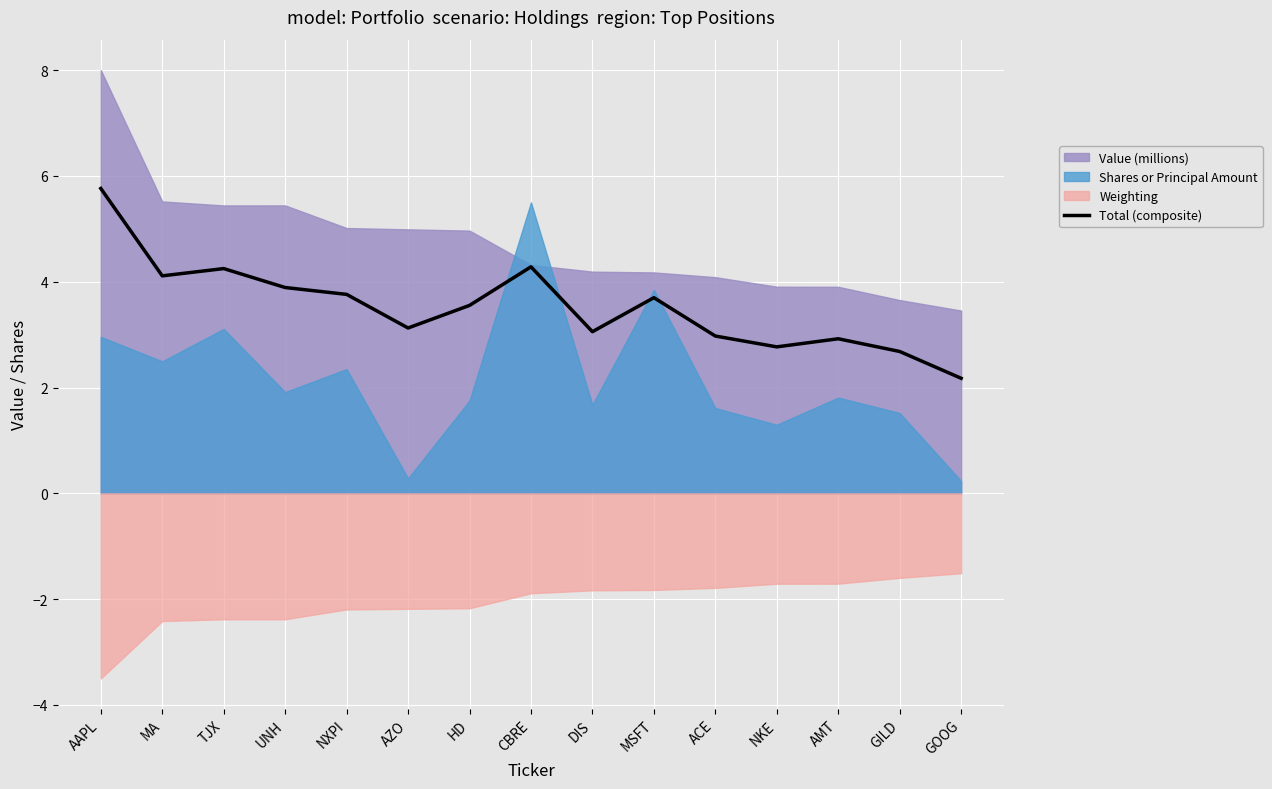

Which category has the lowest value in the Total (composite) series?

GOOG